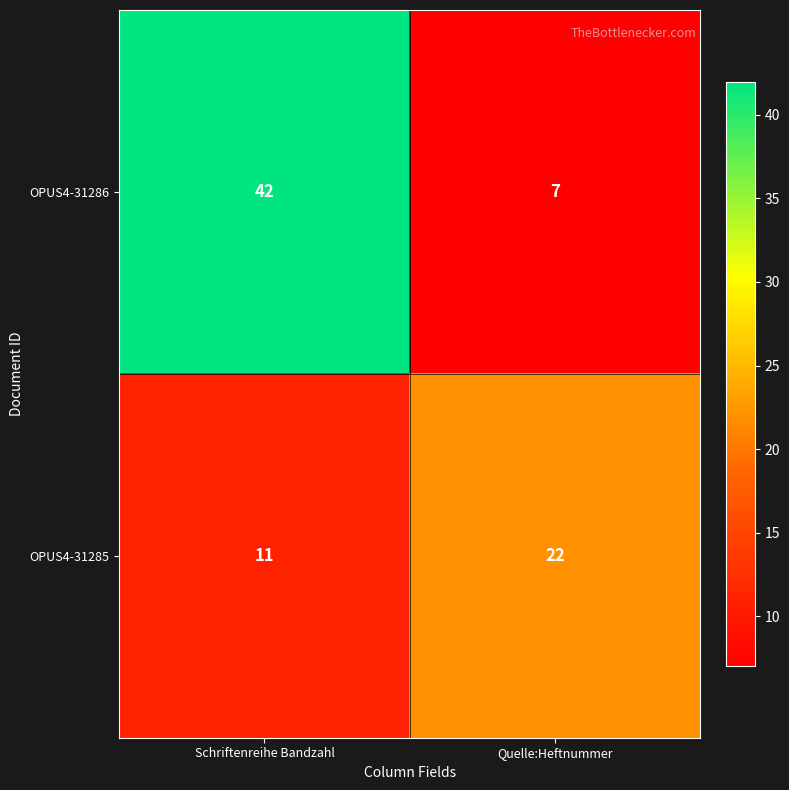

Reading left to right, list all the values displayed in this chart.

OPUS4-31286: Schriftenreihe Bandzahl=42	Quelle:Heftnummer=7
OPUS4-31285: Schriftenreihe Bandzahl=11	Quelle:Heftnummer=22